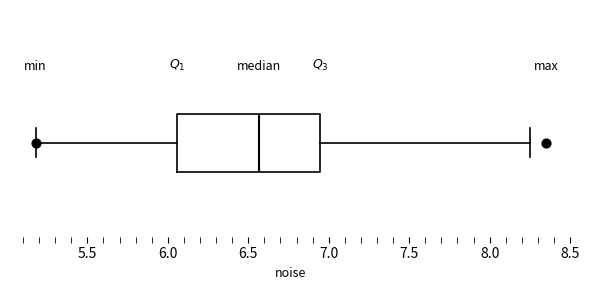

Read this box plot against the x-axis: the position of the median line, the range covered by the box, and the ends of both whiskers. The values are not printed on the chart, so give them approximately, as read against the axis.

median 6.55, box 6.05 to 6.95, whiskers 5.20 to 8.25